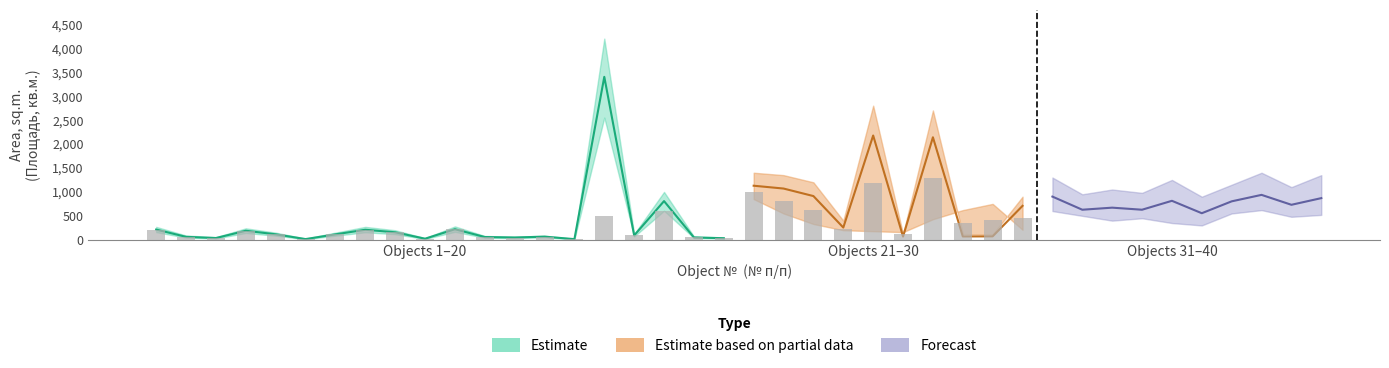

The Estimate_low series shows 11 at 15. True or false?

True